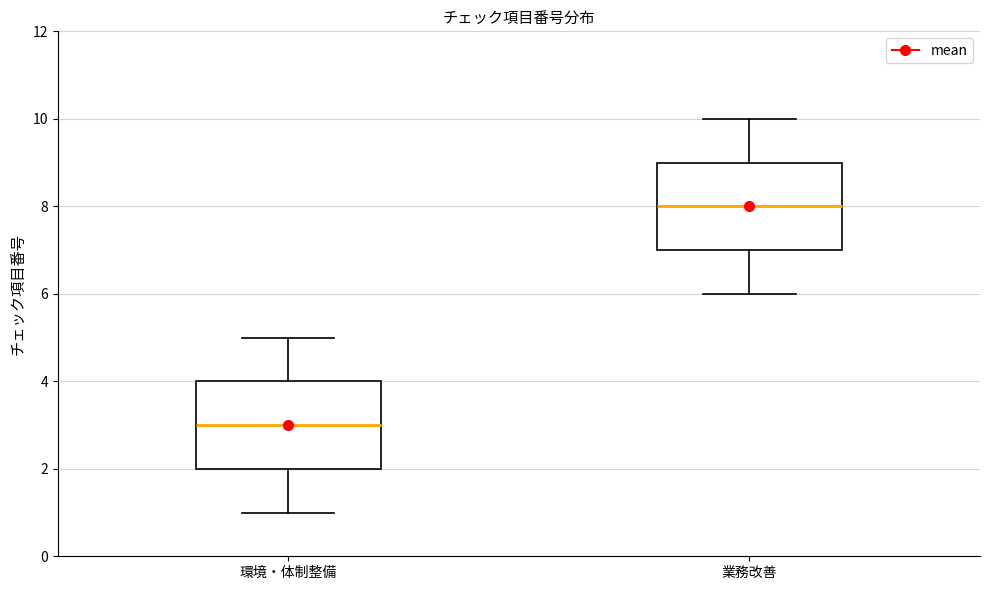

Which box's median line is the highest?

業務改善